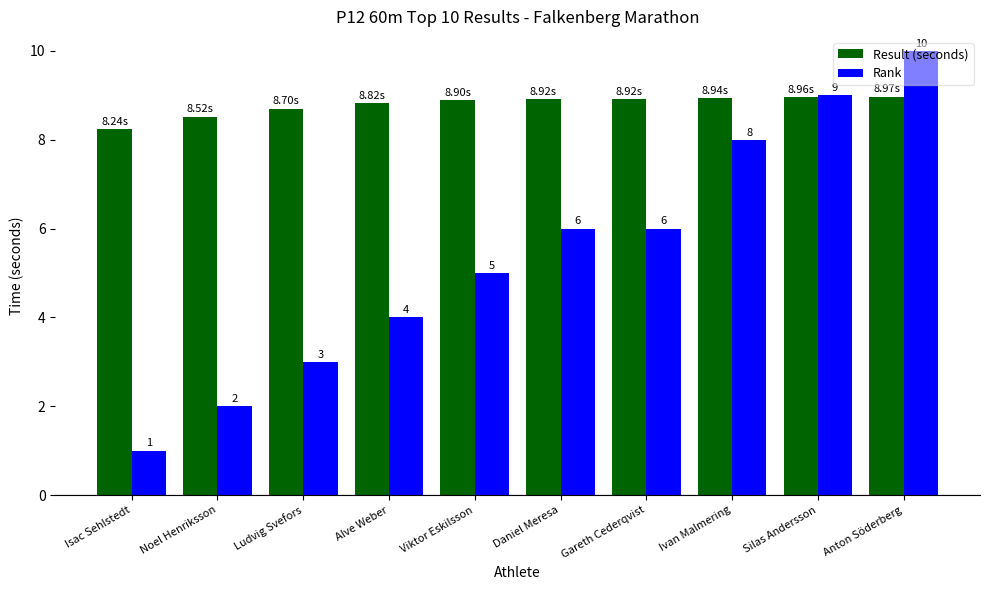

Which series has the widest spread of values?

Rank